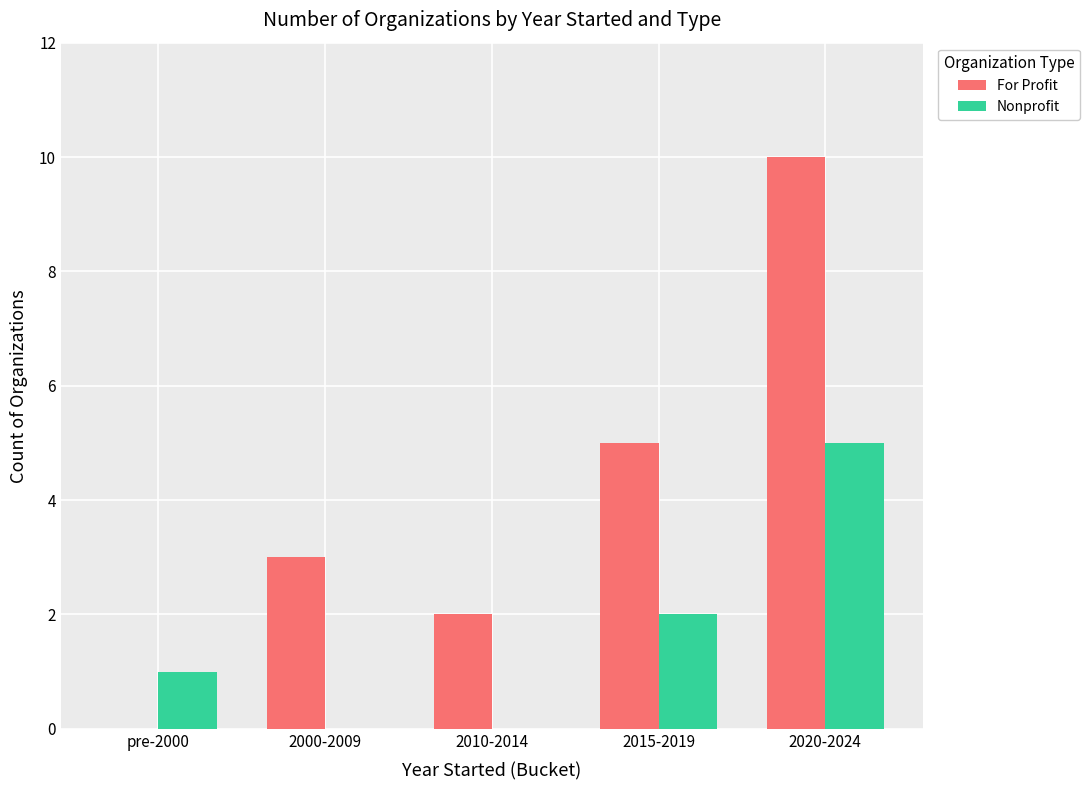

What is the sum of all Nonprofit values?

8